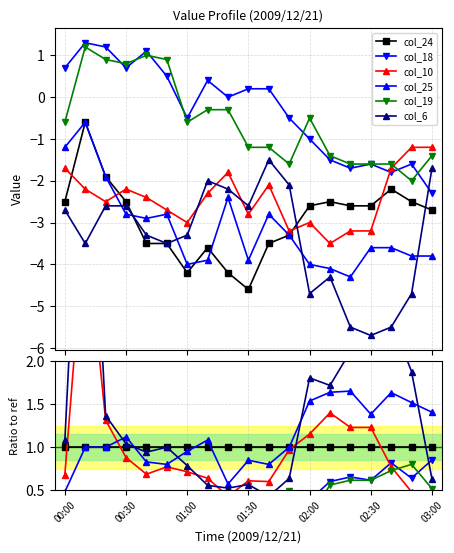

How many intersections are there between col_19 and col_10?

1